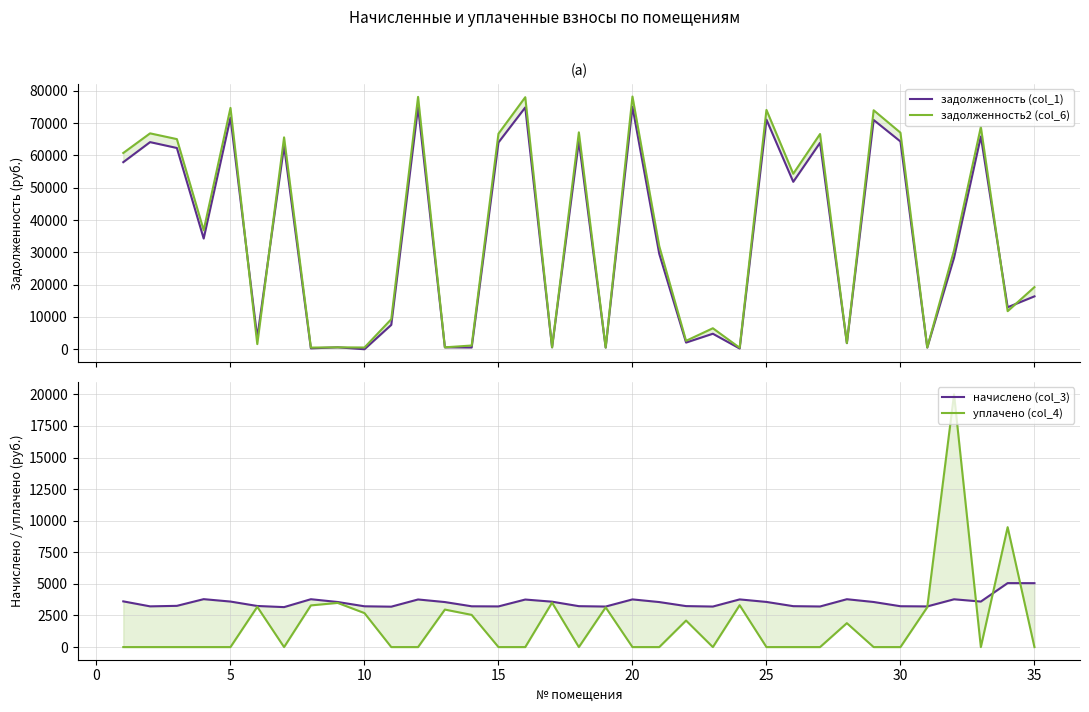

How many data points in уплачено (col_4) are above 0?

14